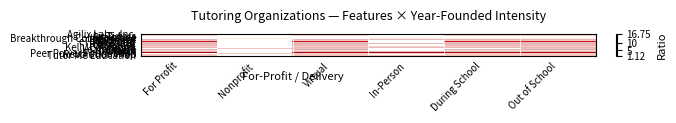

Between In-Person and Virtual, which is larger?

Virtual